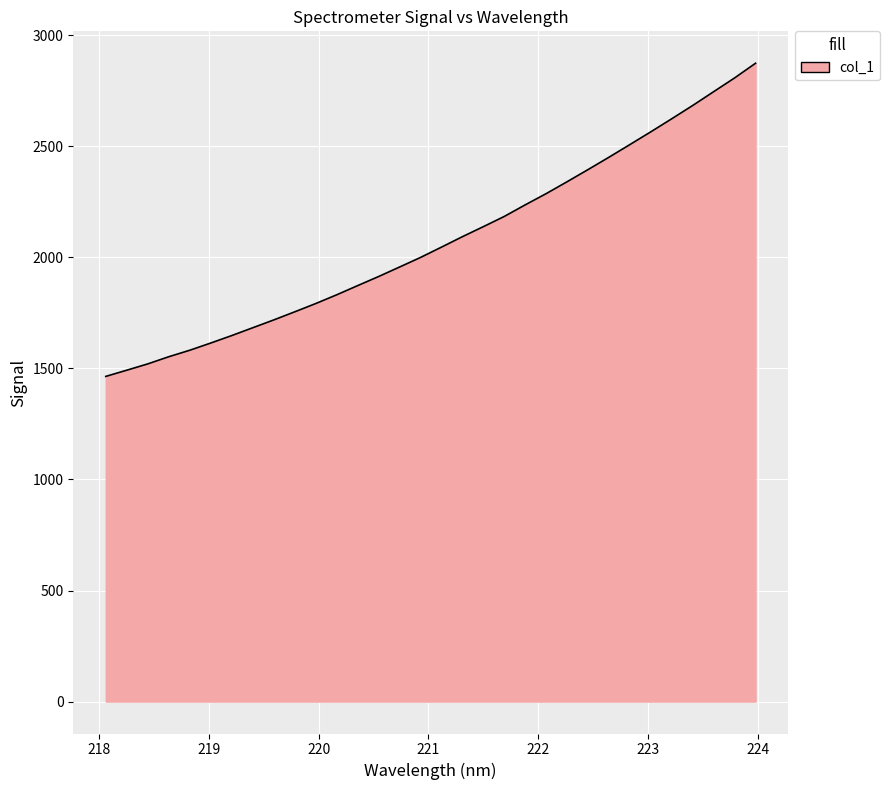

How many lines are shown in the chart?

1